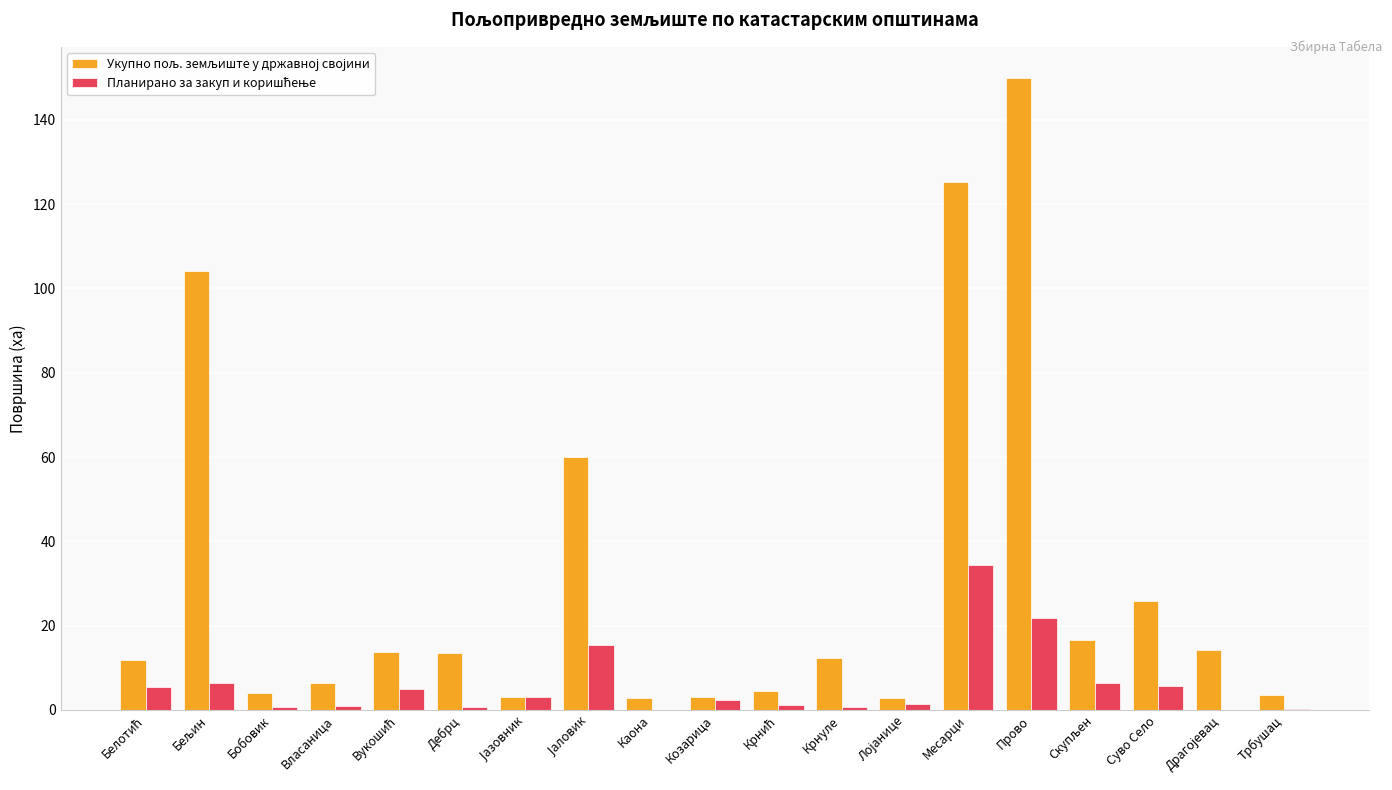

Which category has the highest value across all series?

Прово